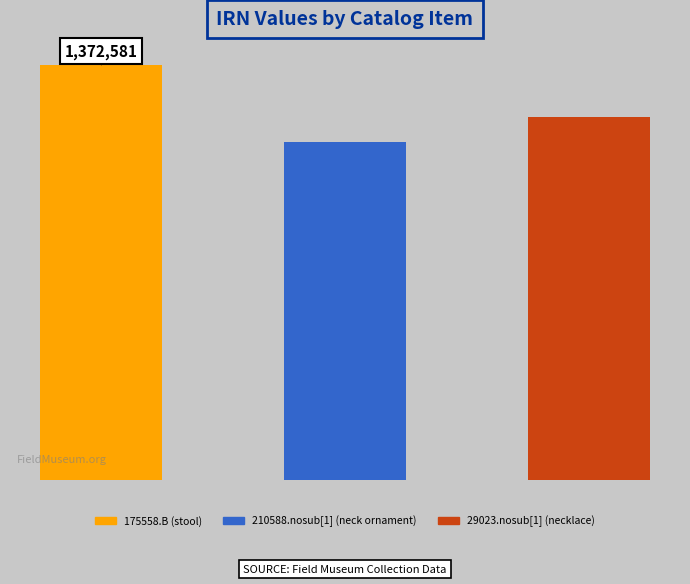

Count the number of data series in this chart.

1